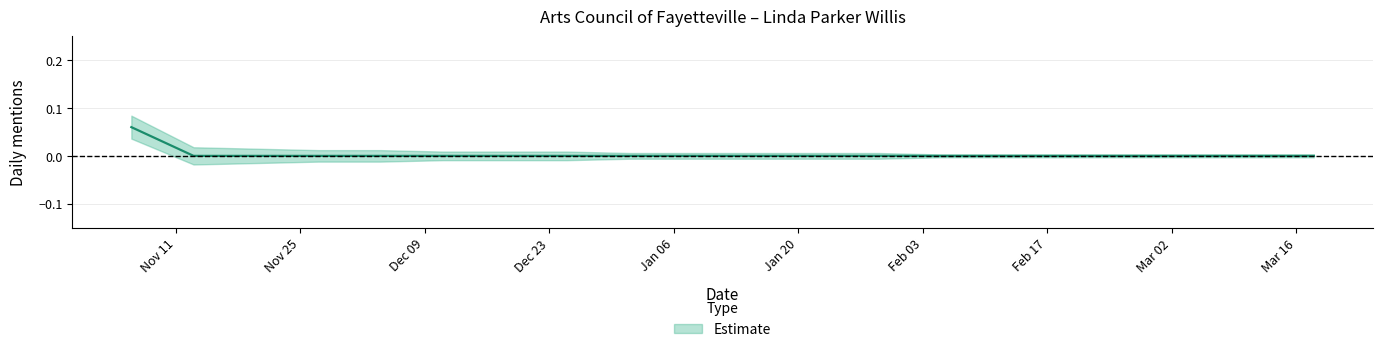

Where is the data nearest to the value 0?

2019-11-13